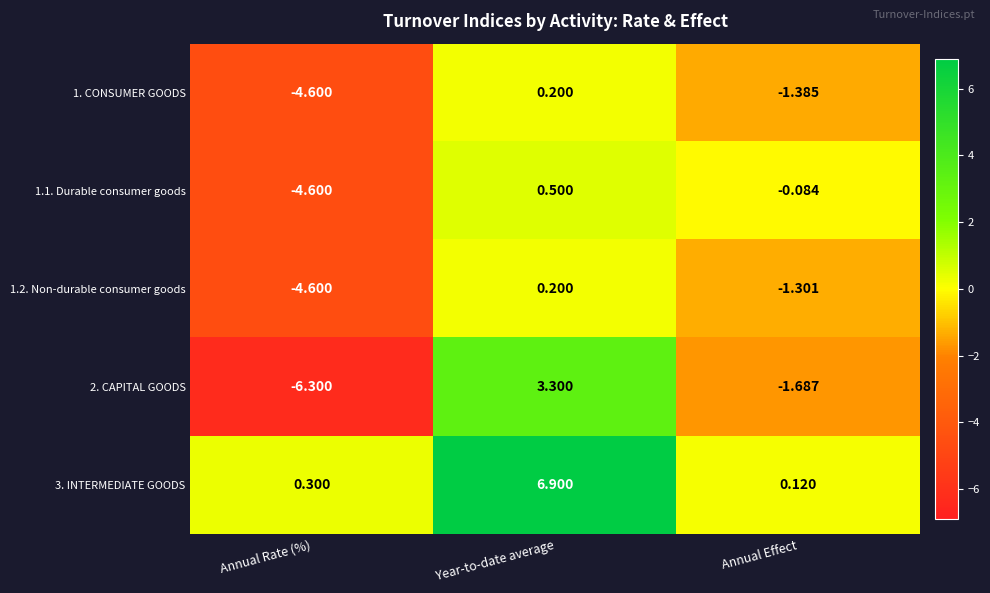

Which label corresponds to the largest value in the chart?

Year-to-date average